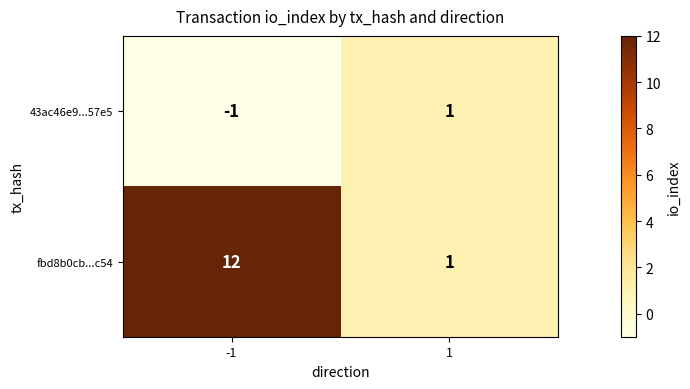

Which series has the widest spread of values?

fbd8b0cb...c54